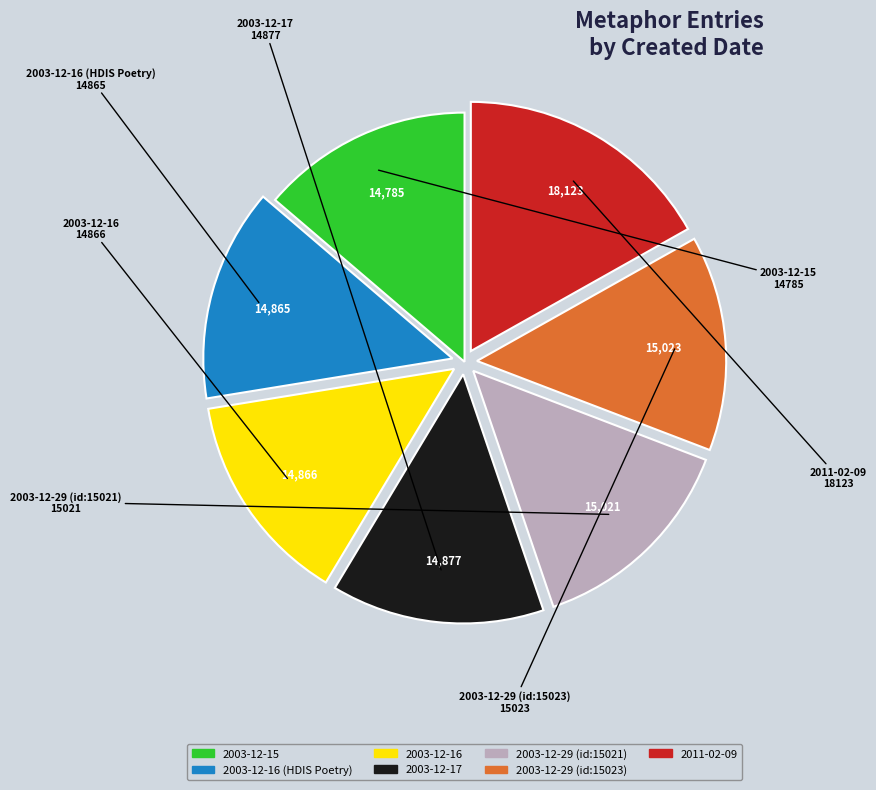

Is there any slice that represents more than half of the pie?

No